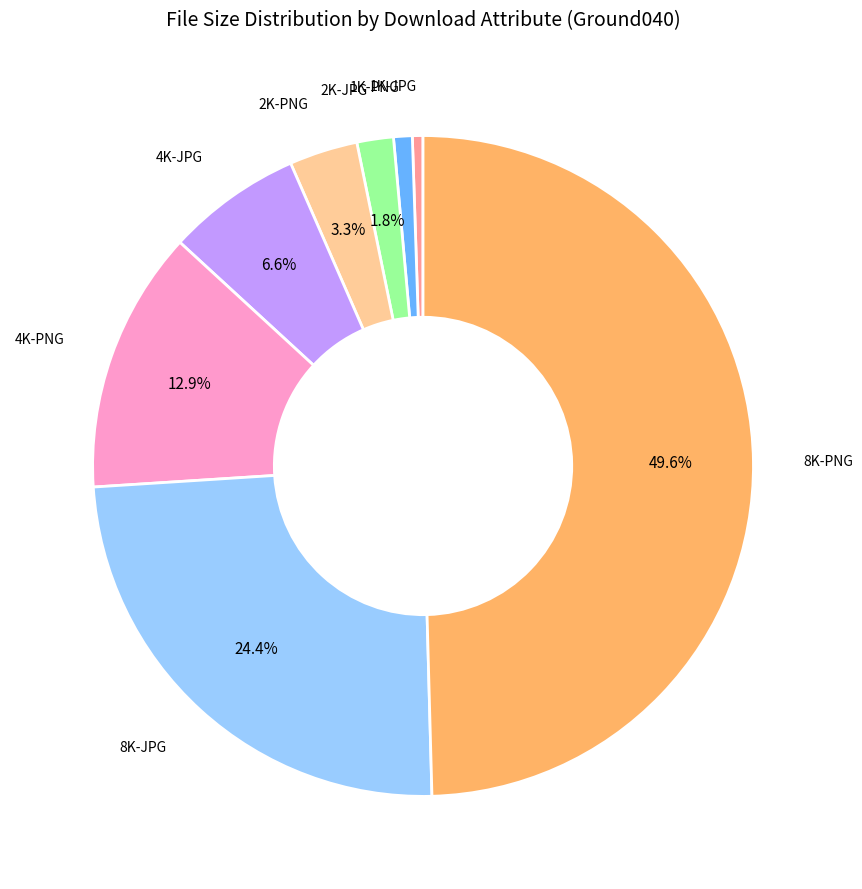

How many segments does this pie chart have?

8